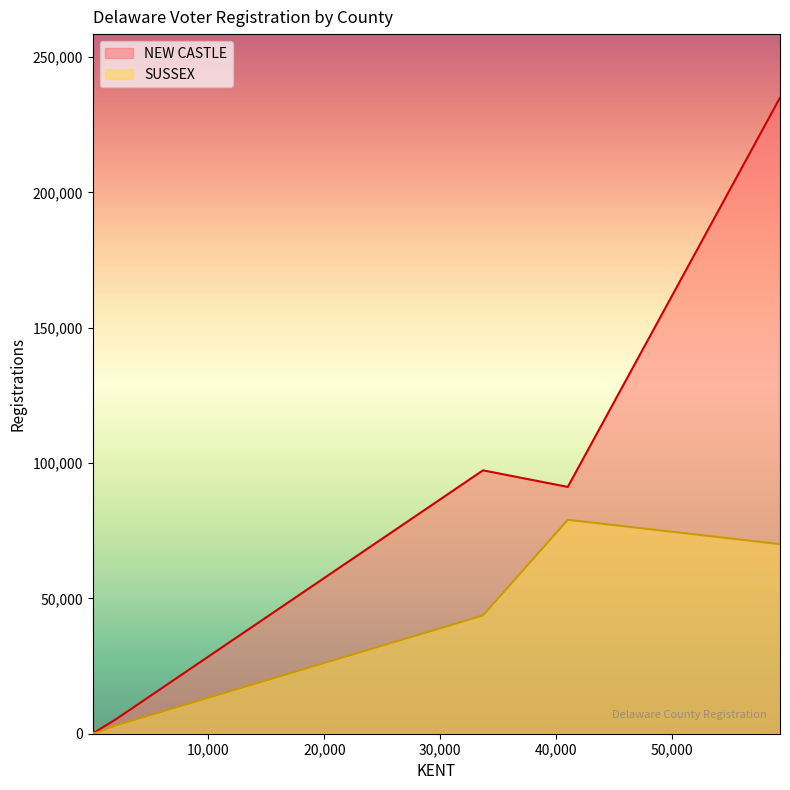

Rank the series by their maximum value, from lowest to highest.

SUSSEX, NEW CASTLE